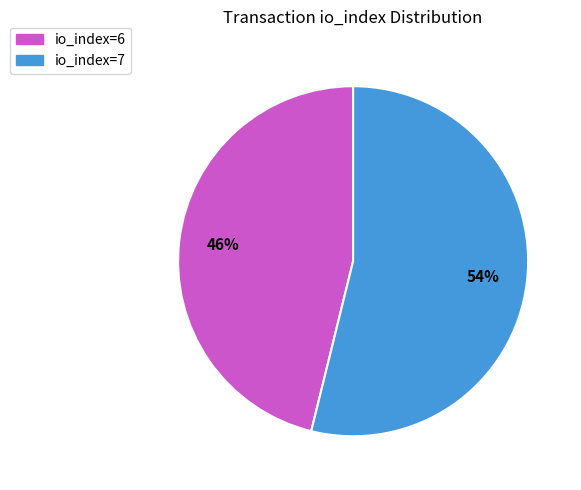

Is it true that io_index=6 is 54% of the pie?

False